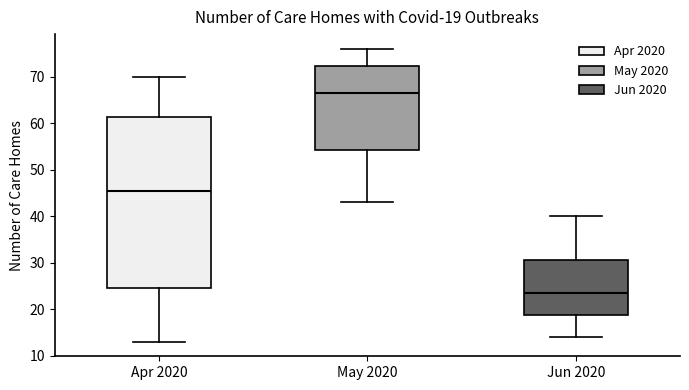

Comparing the boxes themselves (not the whiskers), which one is the tallest?

Apr 2020